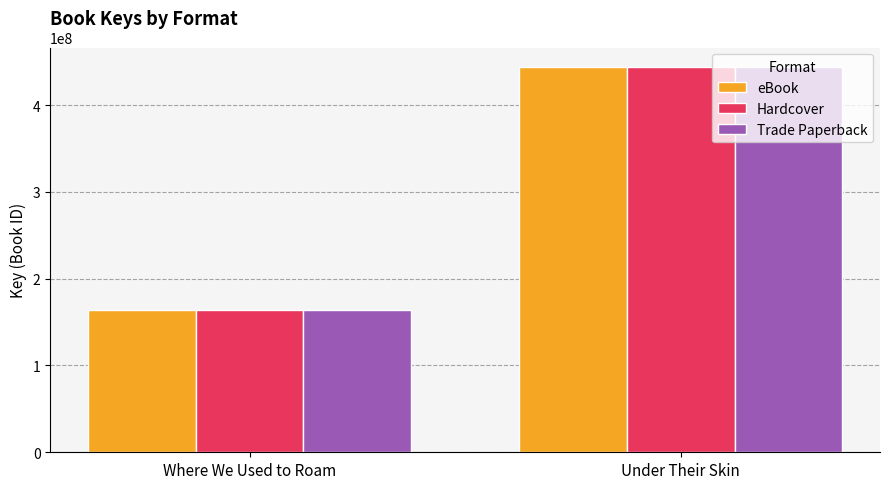

What is the total value across all series at Under Their Skin?

1332190653